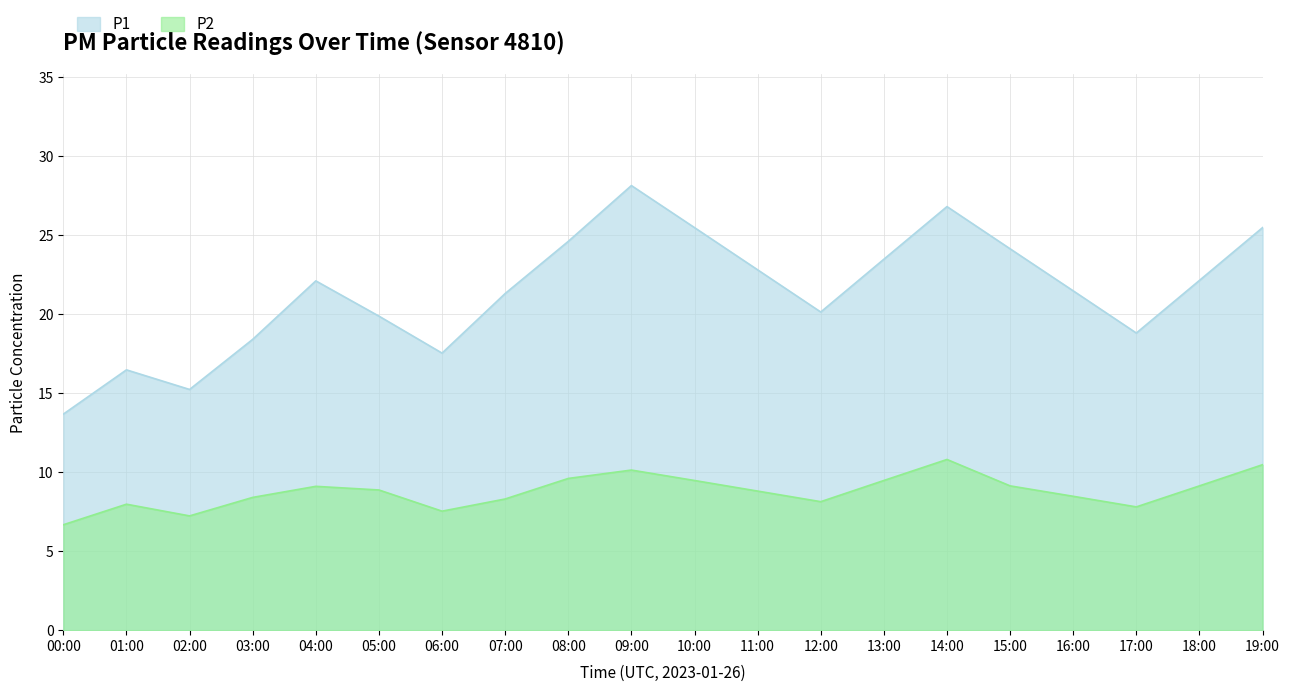

Which series has the largest total across all categories?

P1